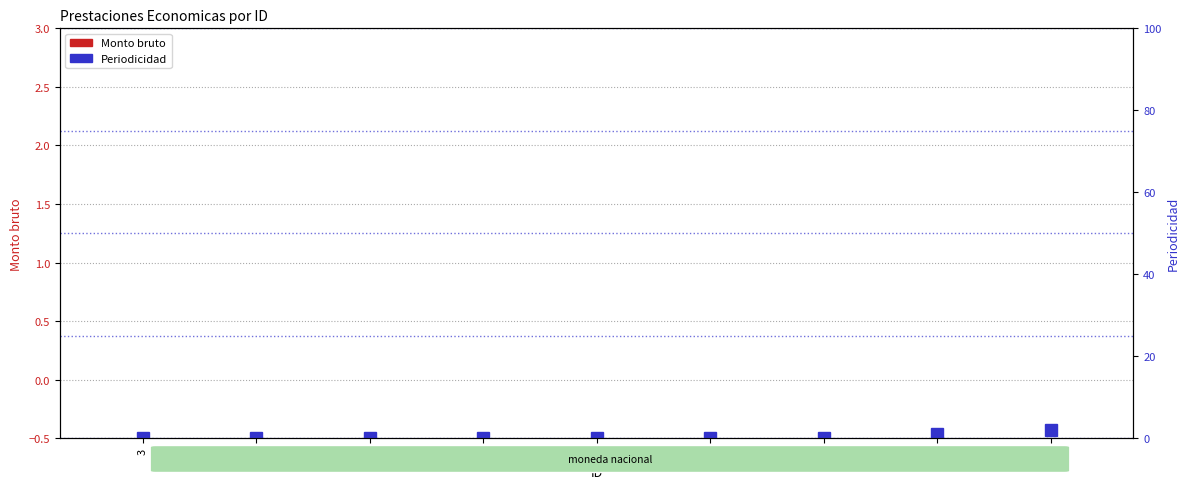

Which has a higher value, 3 or 21?

3